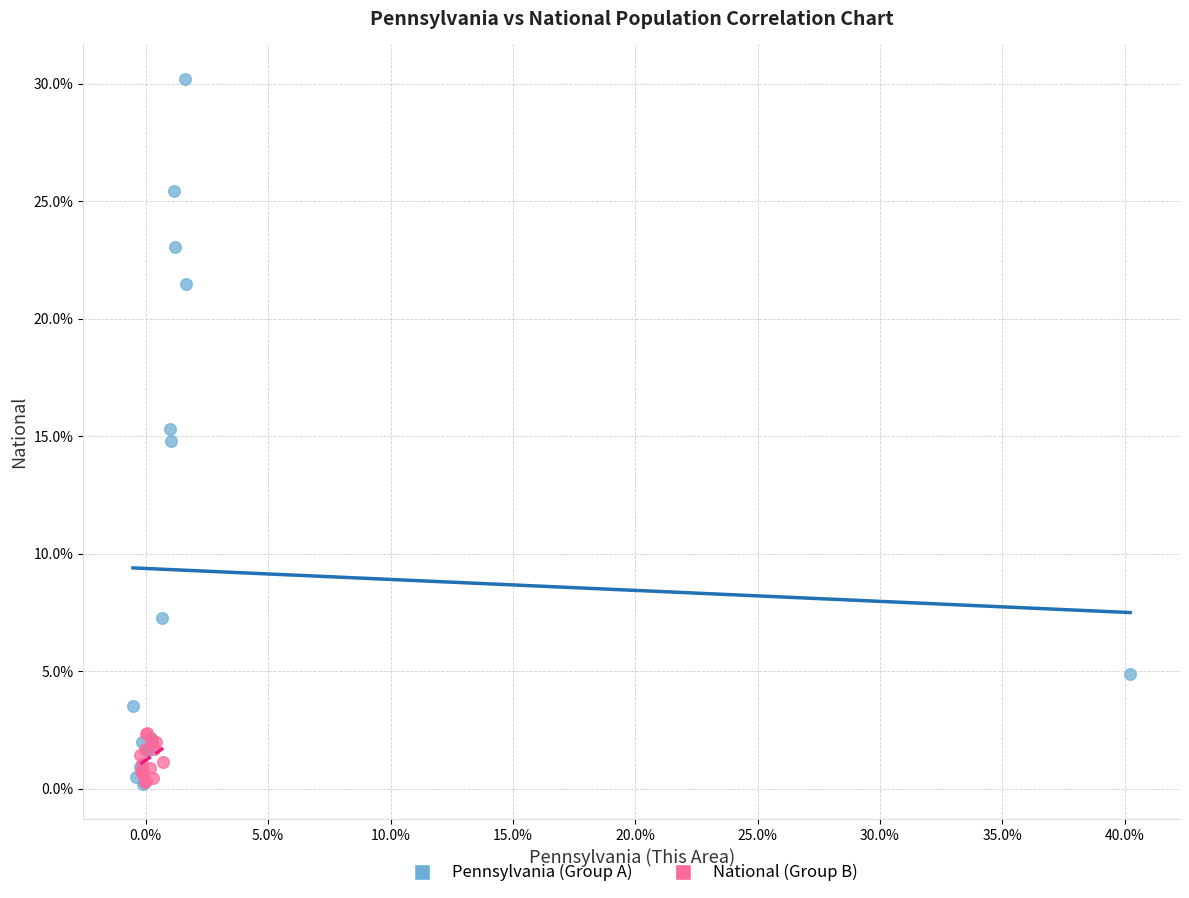

Which series has the widest spread of Y values?

Pennsylvania (Group A)